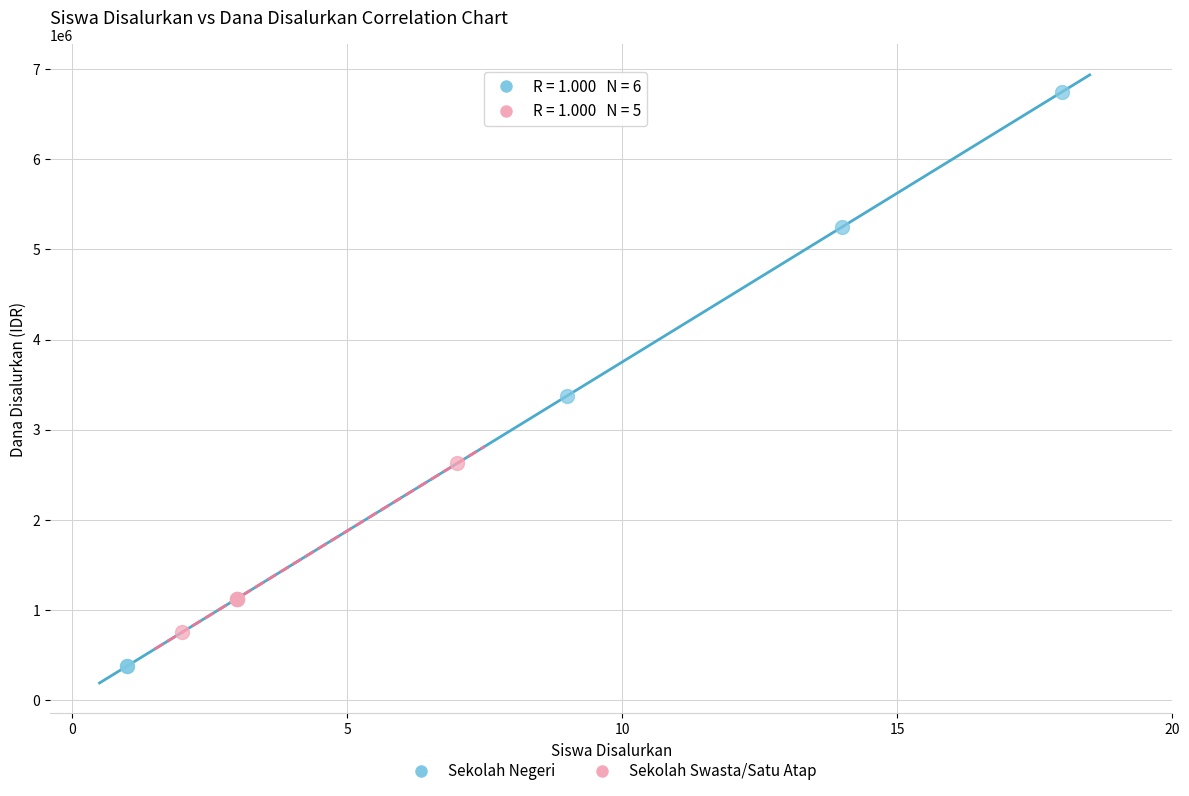

Which series reaches the minimum Y coordinate?

Sekolah Negeri